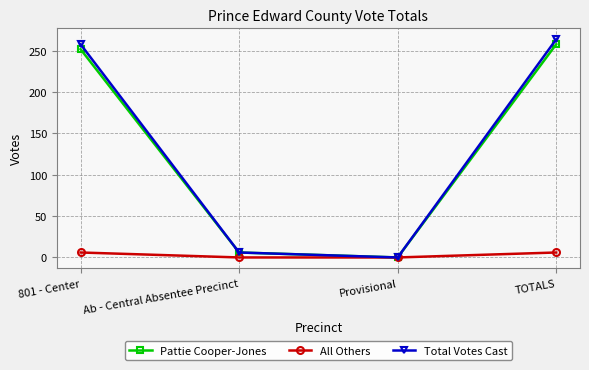

Is the value of Pattie Cooper-Jones at Provisional greater than the value of Total Votes Cast at Ab - Central Absentee Precinct?

No